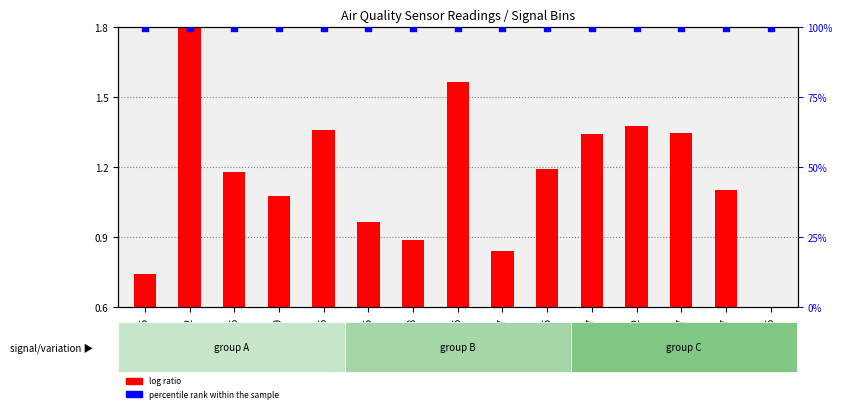

What is the total value across all series at -58?

100.8